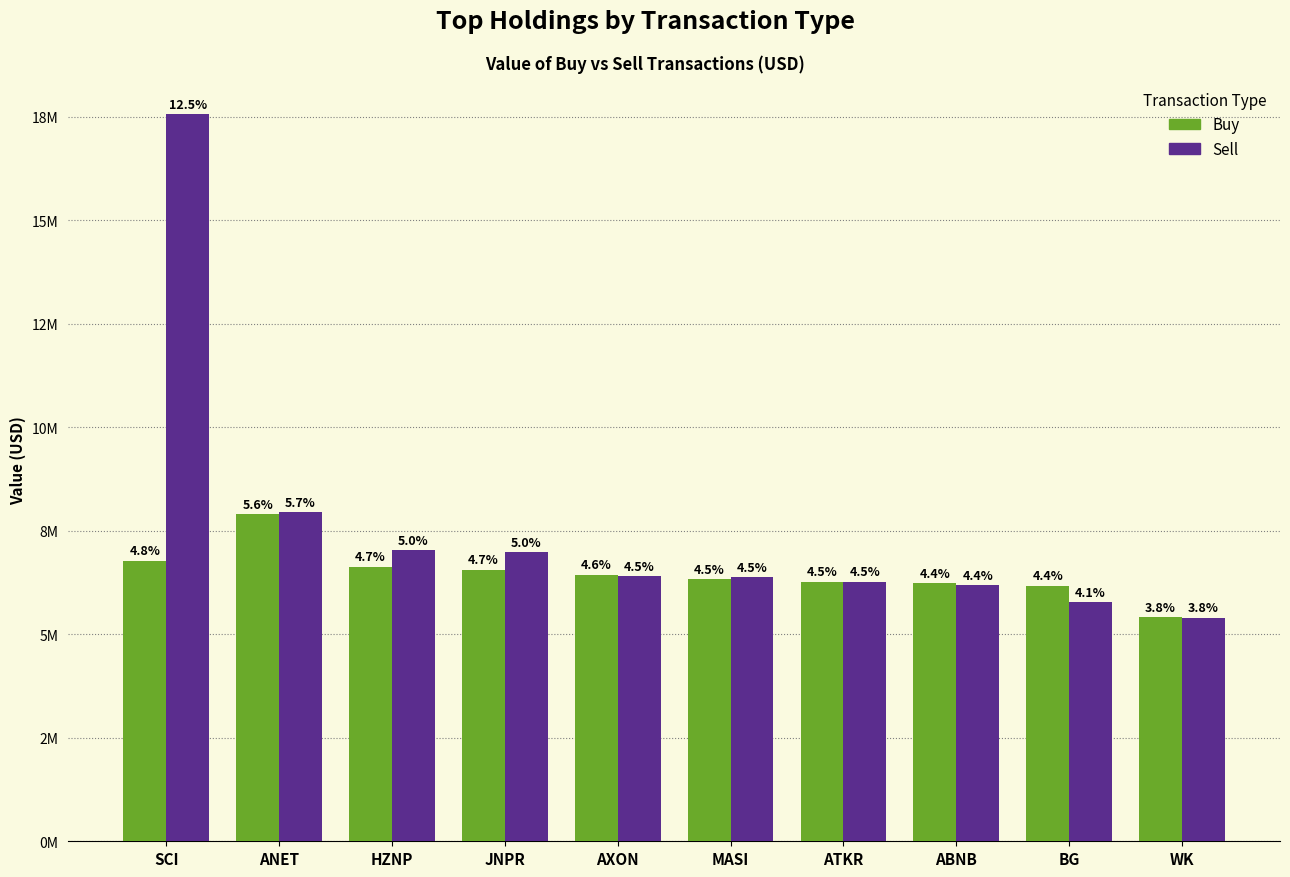

Are the bars horizontal?

No